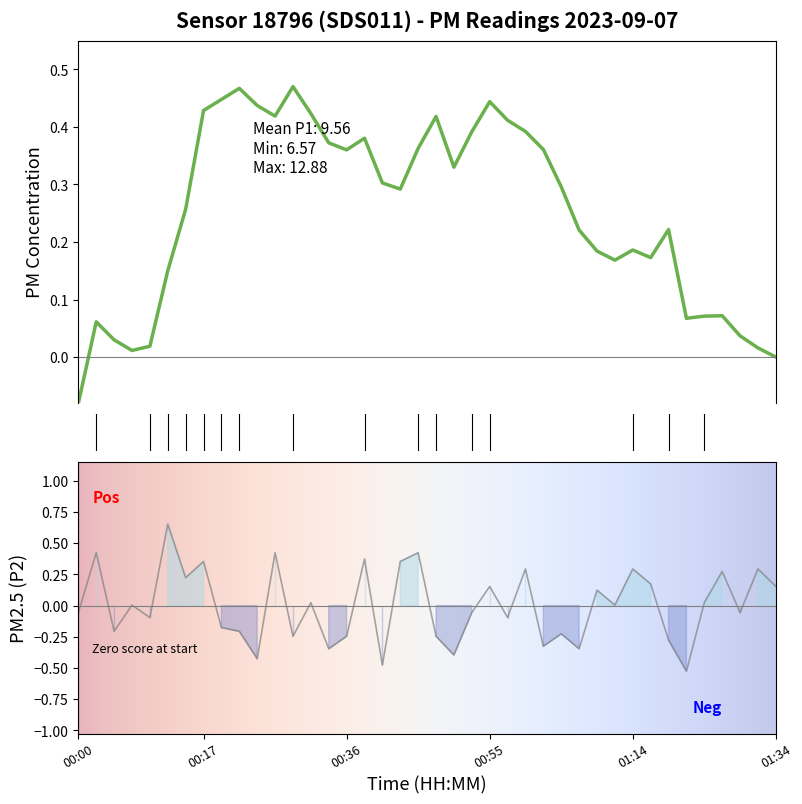

What position from the left is 01:24?

36